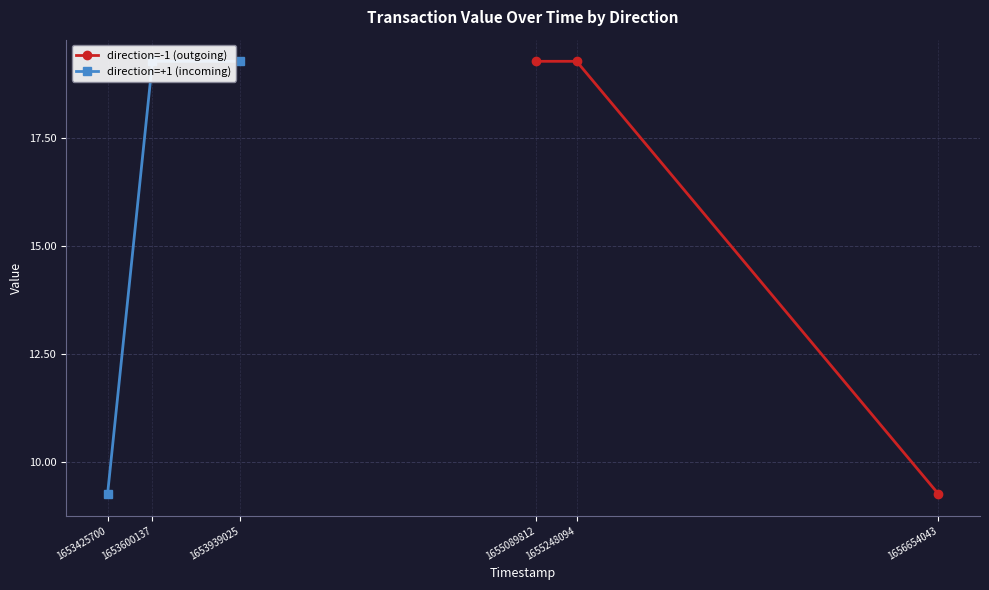

Which series has the largest range (max minus min)?

direction=-1 (outgoing)